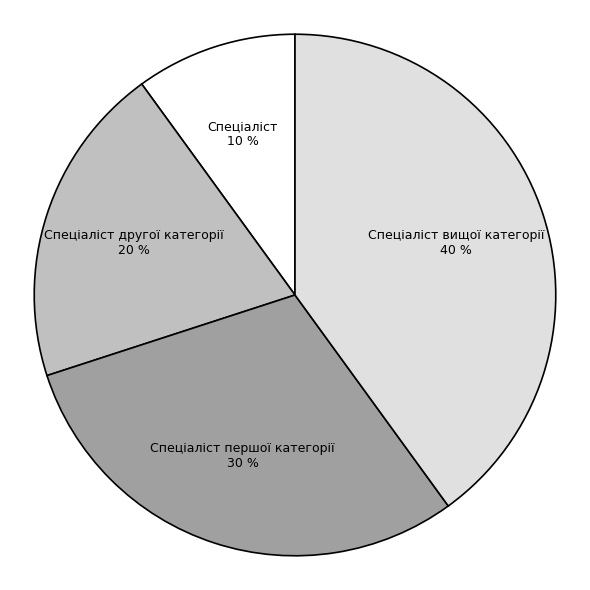

Does Спеціаліст другої категорії account for over 50% of the chart?

No